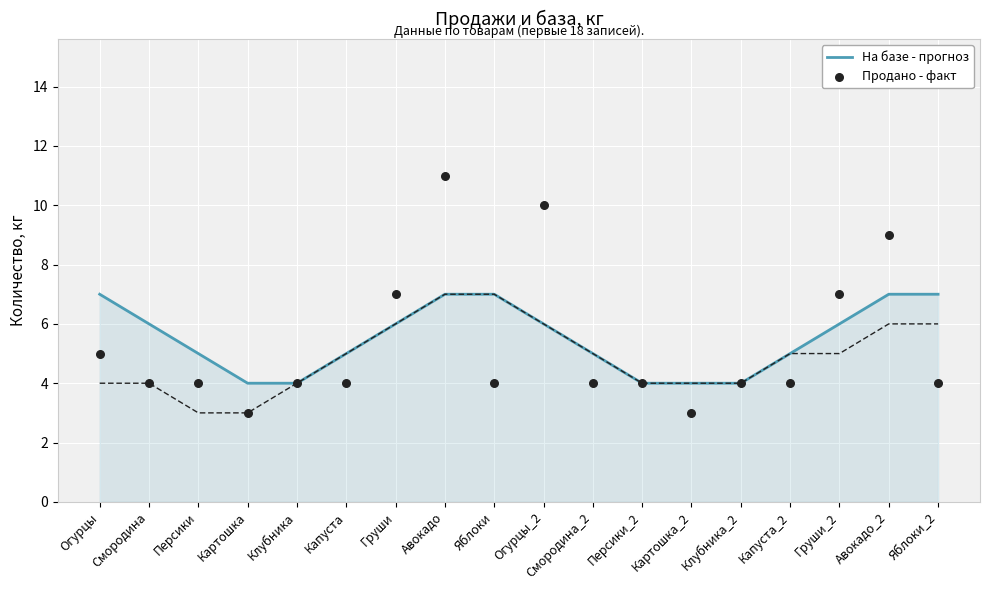

Which series has the largest Y range (max minus min)?

Продано - факт